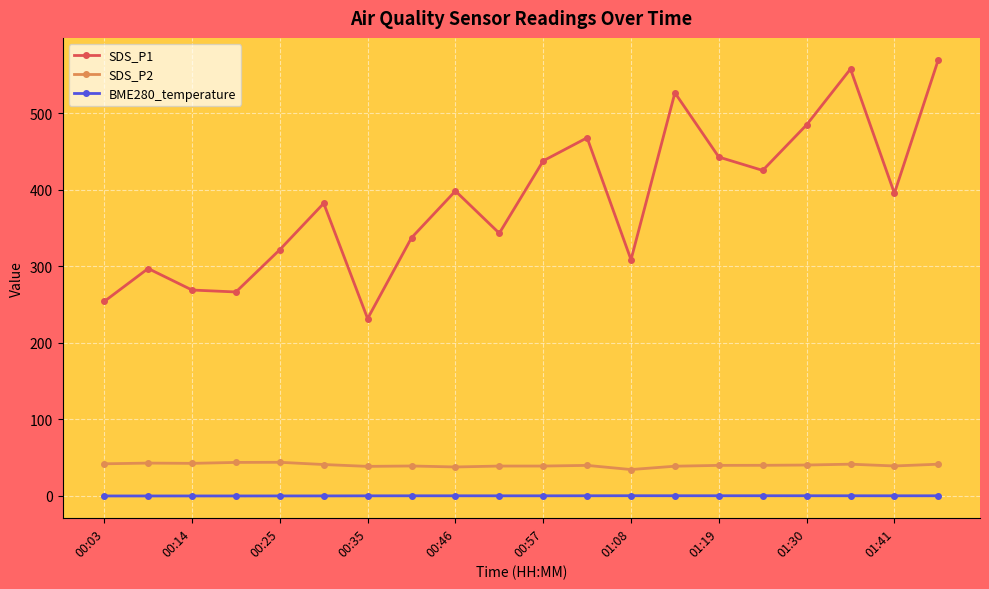

True or false: BME280_temperature and SDS_P2 intersect in this chart.

False